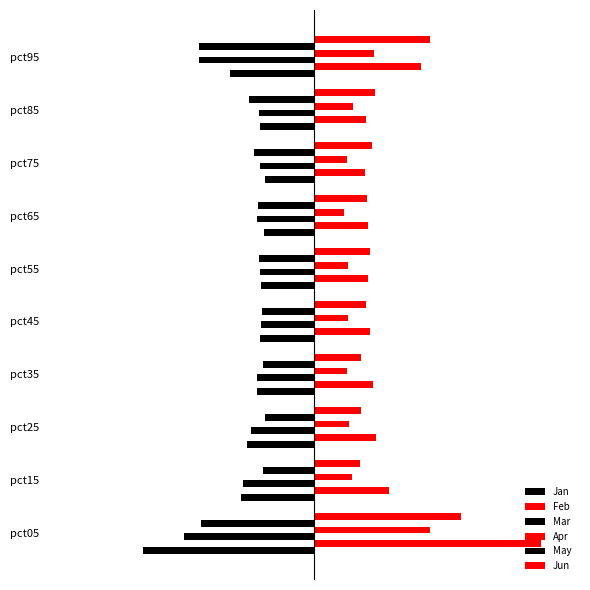

What is the average value of the Jun series?

0.5